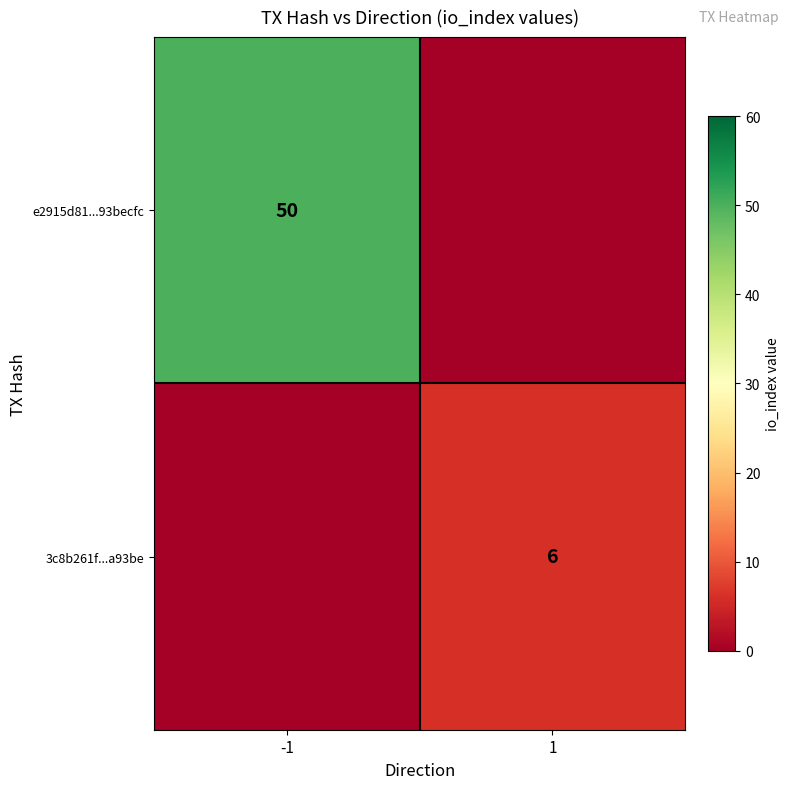

The value of e2915d81...93becfc at -1 is 14. True or false?

False